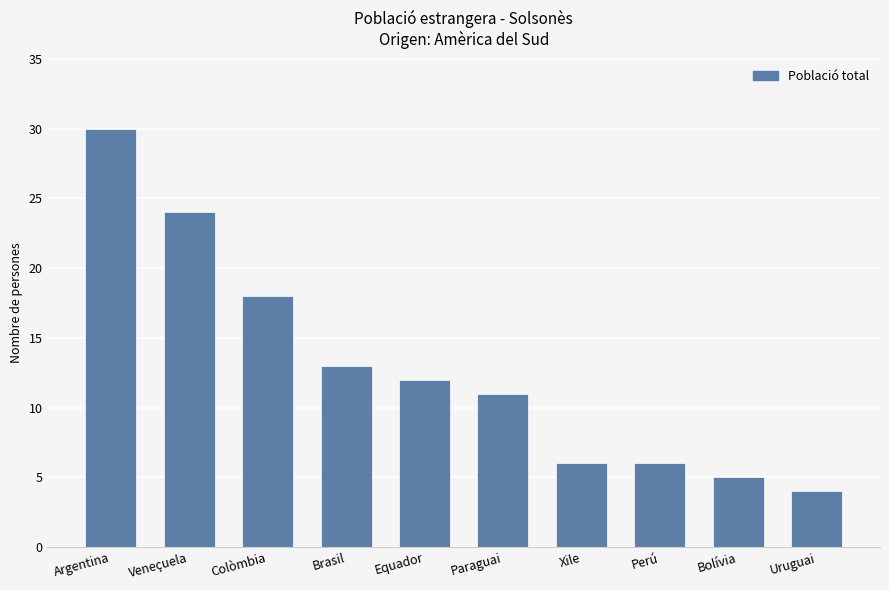

What is the difference between the second highest and minimum values?

20